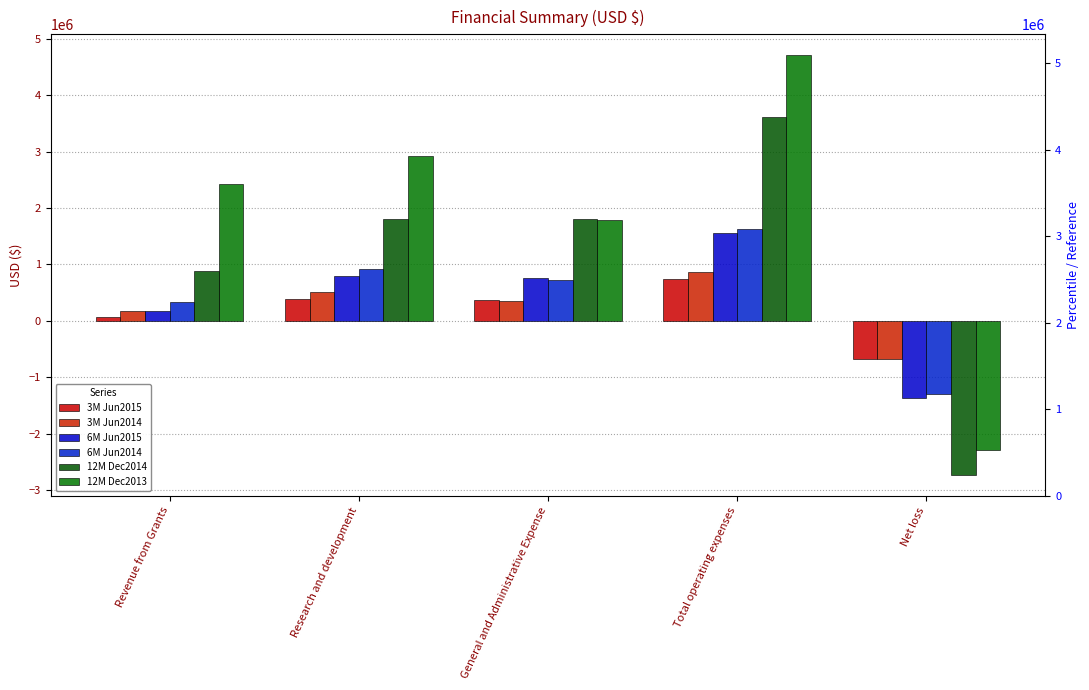

How many distinct data groups are displayed?

6